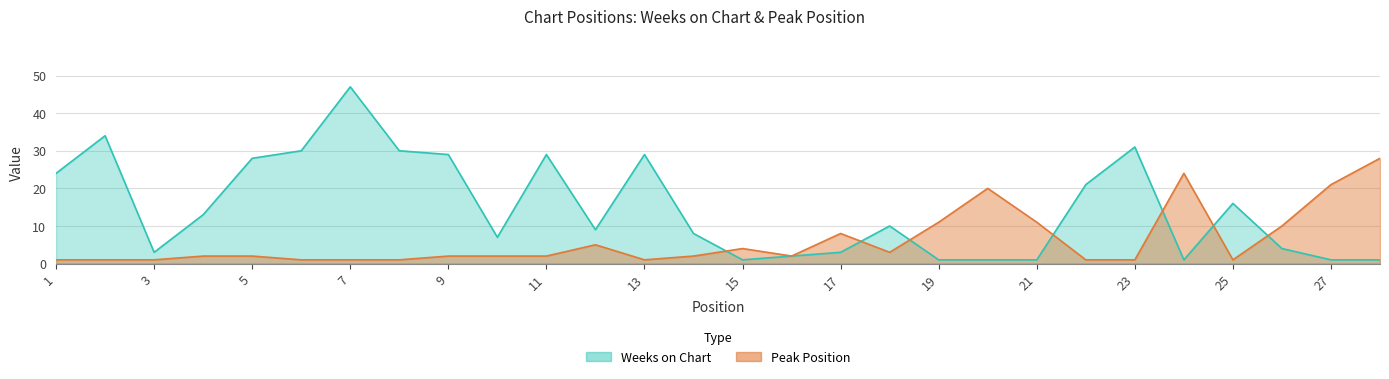

At which category does the chart reach its minimum across all series?

15